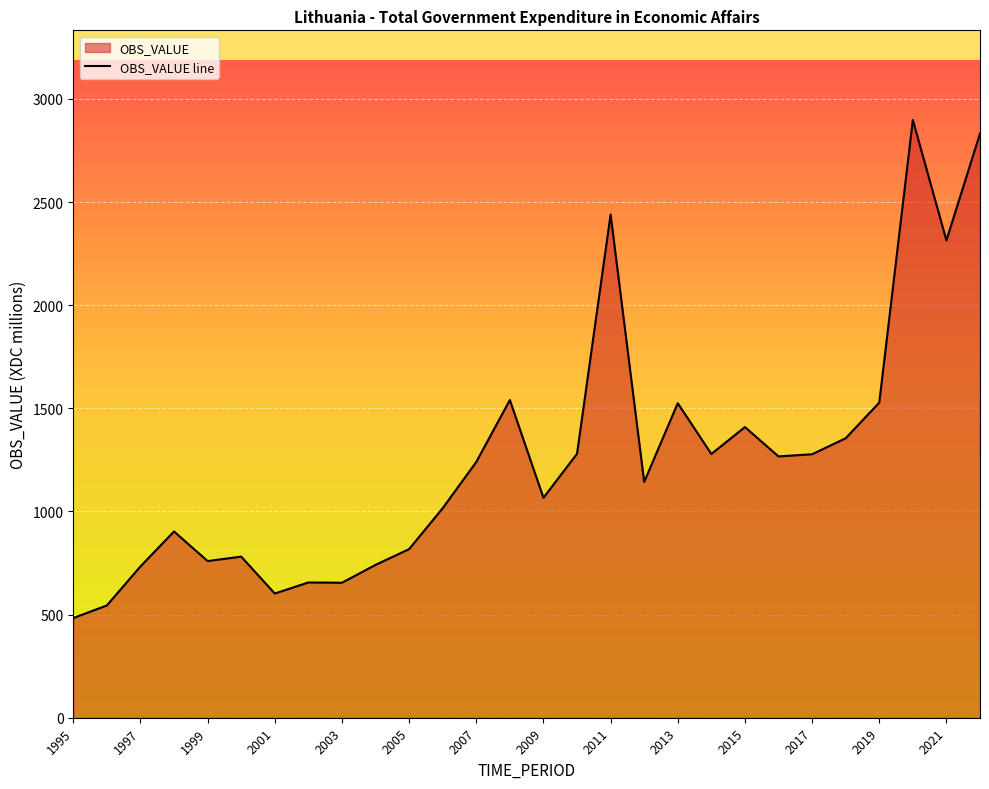

What is the difference between the second highest and minimum values?

2348.4